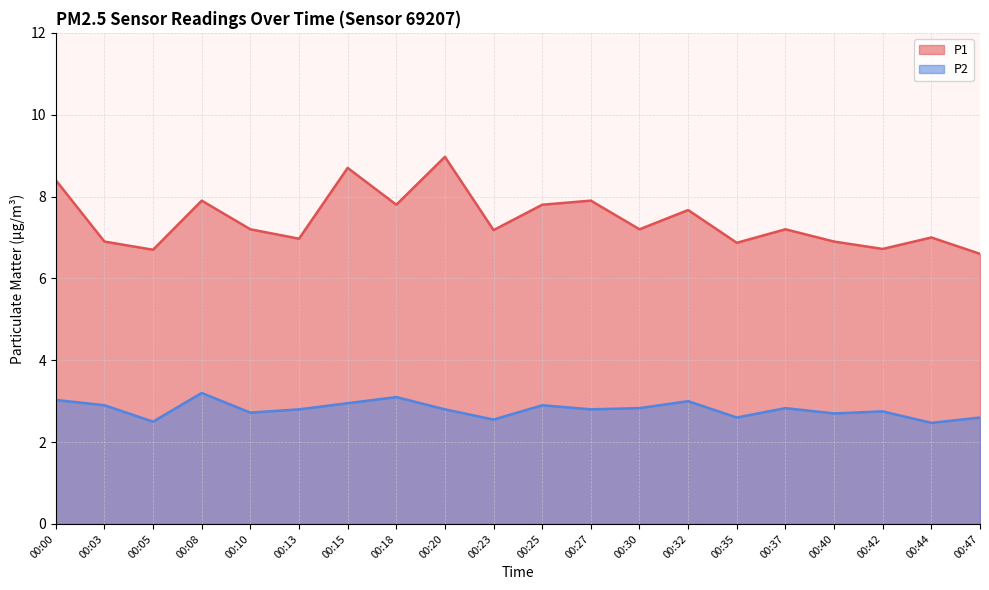

Reading left to right, list all the values displayed in this chart.

P1: 8.4	6.9	6.7	7.9	7.2	7.0	8.7	7.8	9.0	7.2	7.8	7.9	7.2	7.7	6.9	7.2	6.9	6.7	7.0	6.6
P2: 3.0	2.9	2.5	3.2	2.7	2.8	3.0	3.1	2.8	2.5	2.9	2.8	2.8	3.0	2.6	2.8	2.7	2.8	2.5	2.6